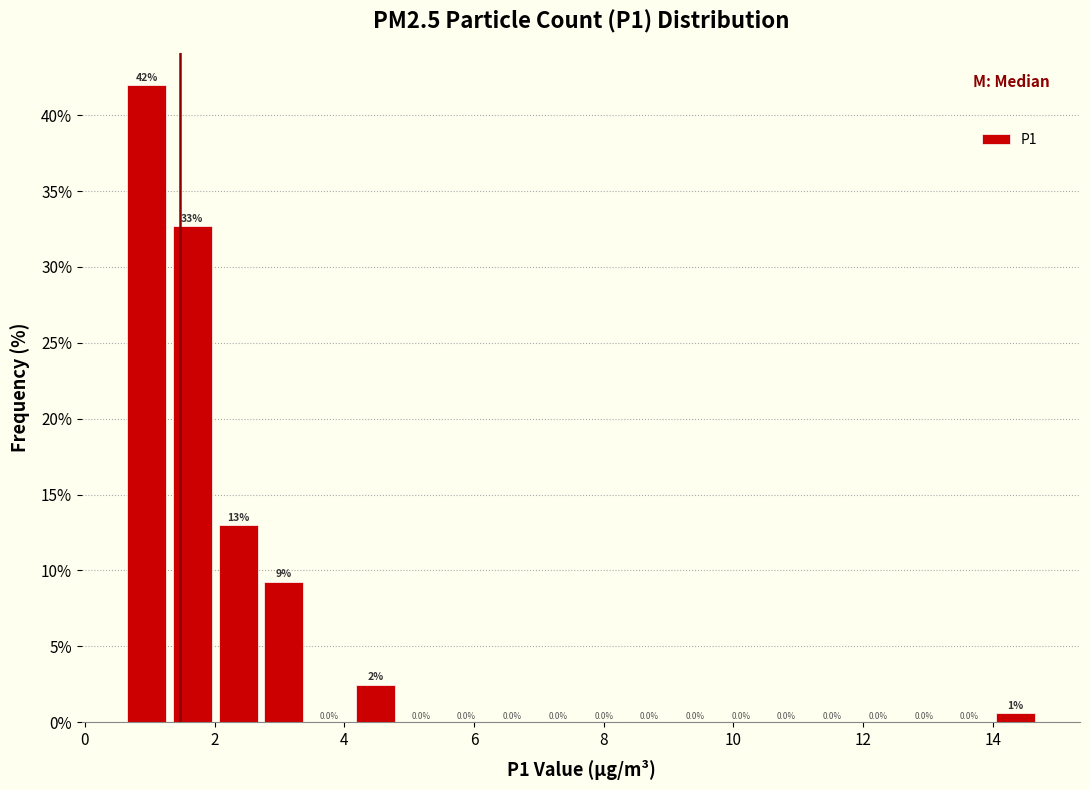

Around what value on the x-axis is the tallest bar? Give the approximate position of its centre, as read against the axis.

1.0